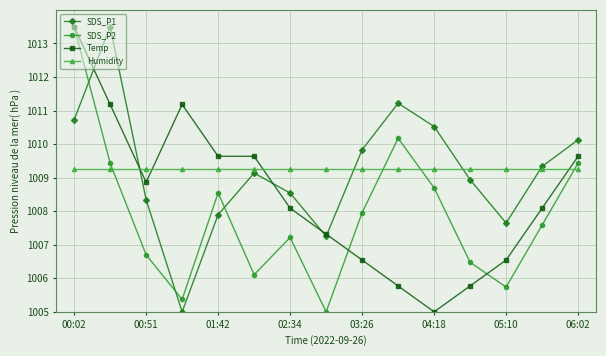

True or false: SDS_P2 and Humidity intersect in this chart.

True